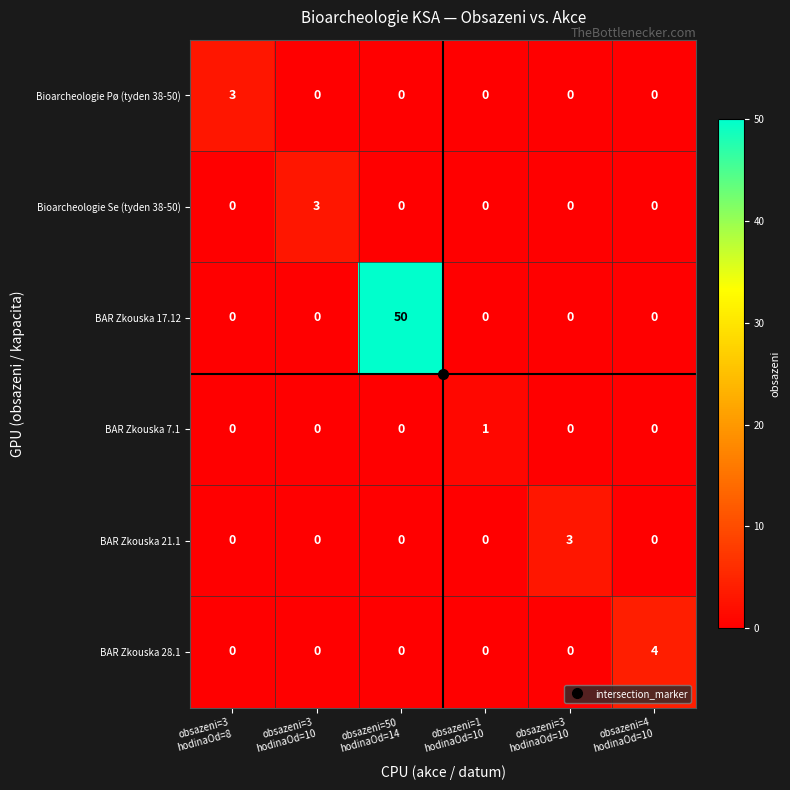

How many categories are shown in the chart?

6